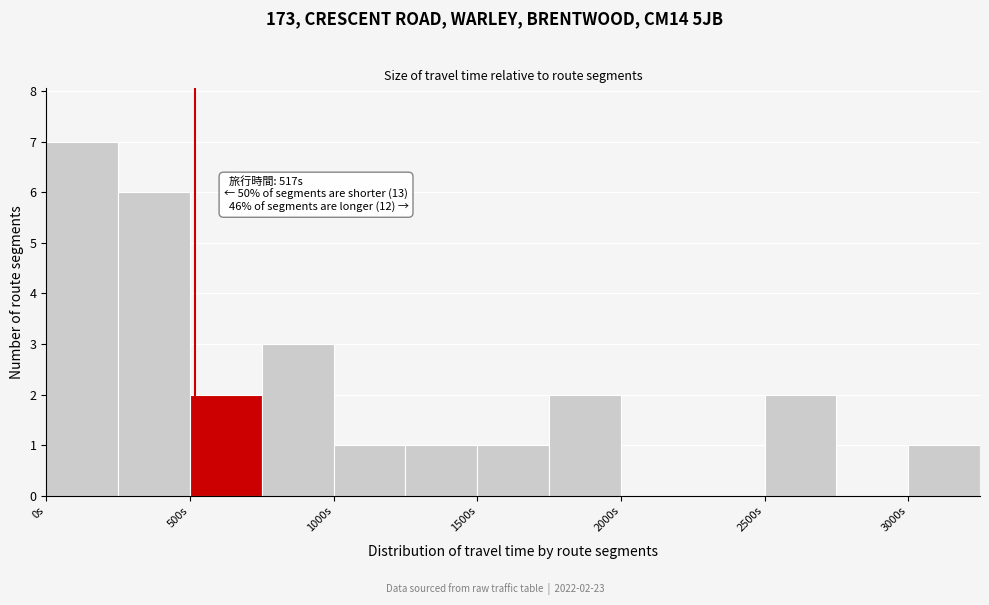

Over which range of the x-axis is the bar tallest?

0 to 250